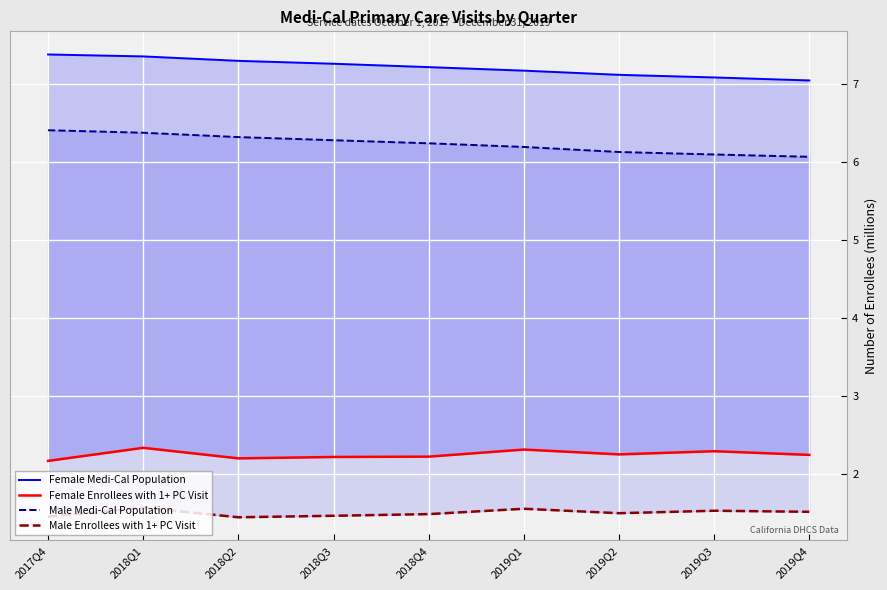

What is the sum of all Female Enrollees with 1+ PC Visit values?

20.3